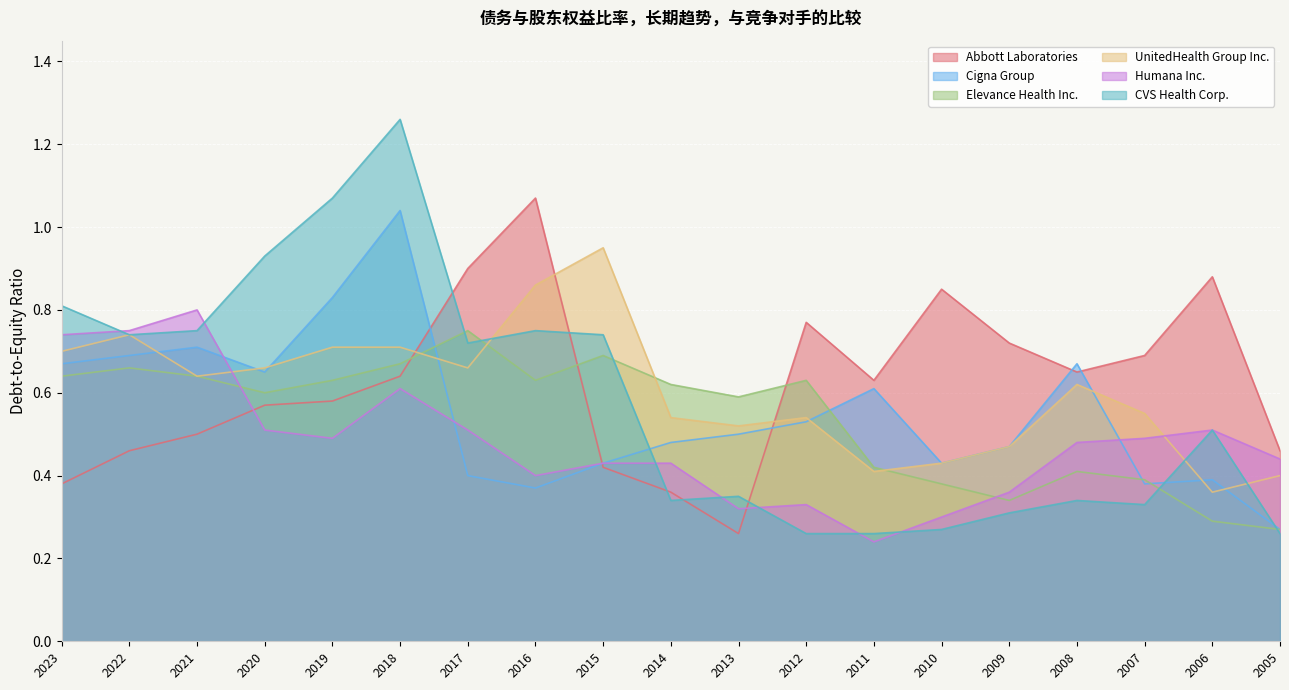

Is the value of Elevance Health Inc. at 2017 greater than the value of Abbott Laboratories at 2005?

Yes